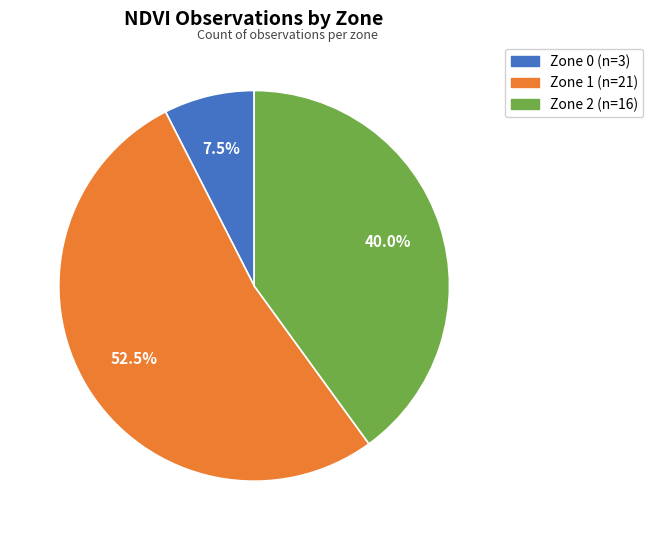

Does any single category account for the majority?

Yes